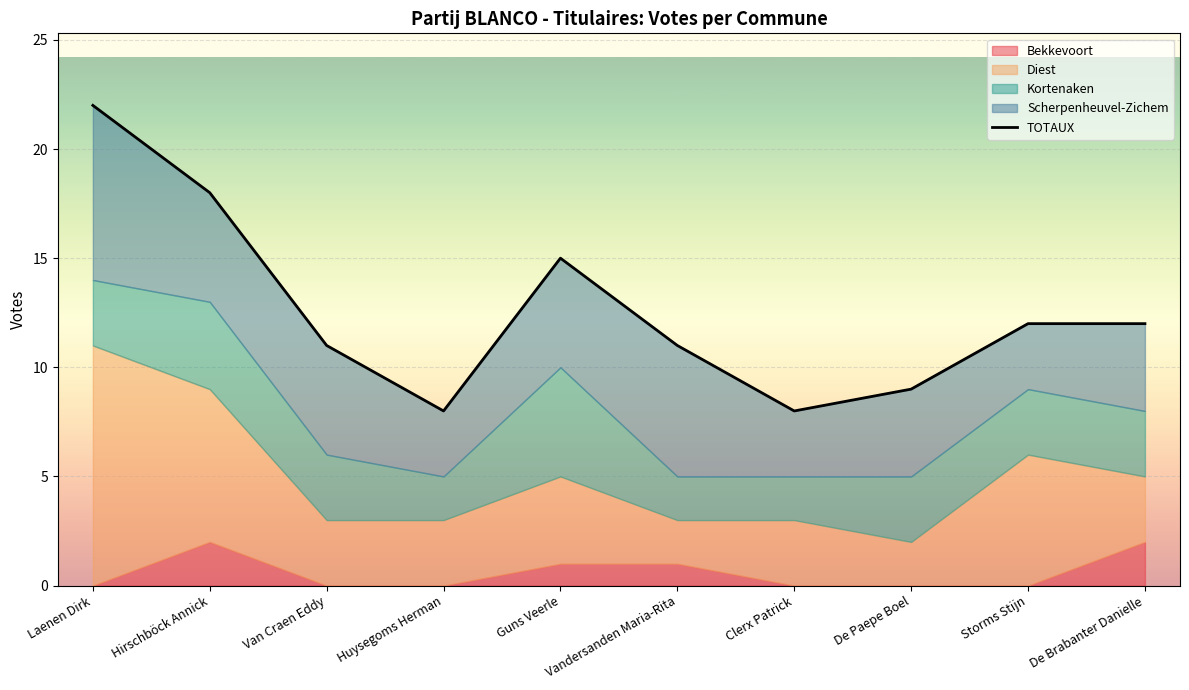

Reading left to right, transcribe all the data shown in this chart.

Laenen Dirk=22	Hirschböck Annick=18	Van Craen Eddy=11	Huysegoms Herman=8	Guns Veerle=15	Vandersanden Maria-Rita=11	Clerx Patrick=8	De Paepe Boel=9	Storms Stijn=12	De Brabanter Danielle=12